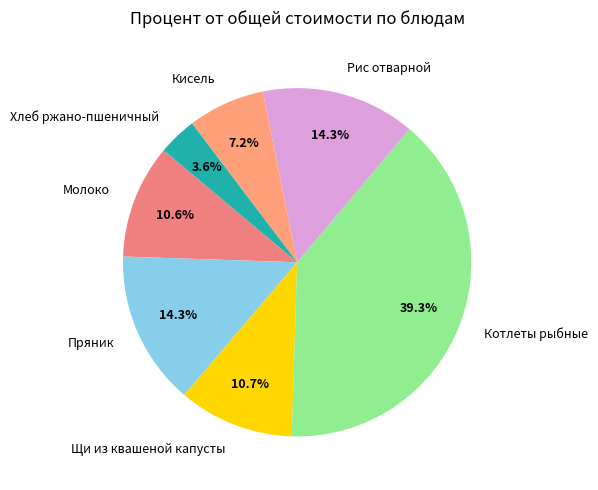

Which category has the smallest portion of the pie?

Хлеб ржано-пшеничный